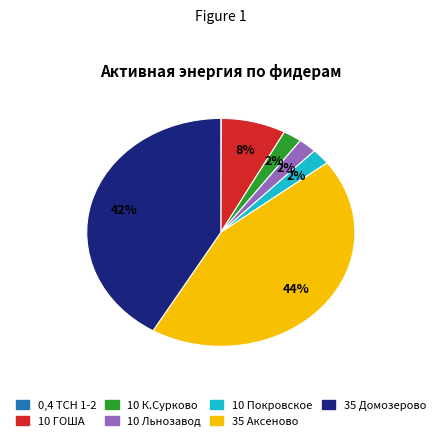

To the nearest percent, what is the combined percentage of 10 ГОША and 10 Льнозавод?

10%